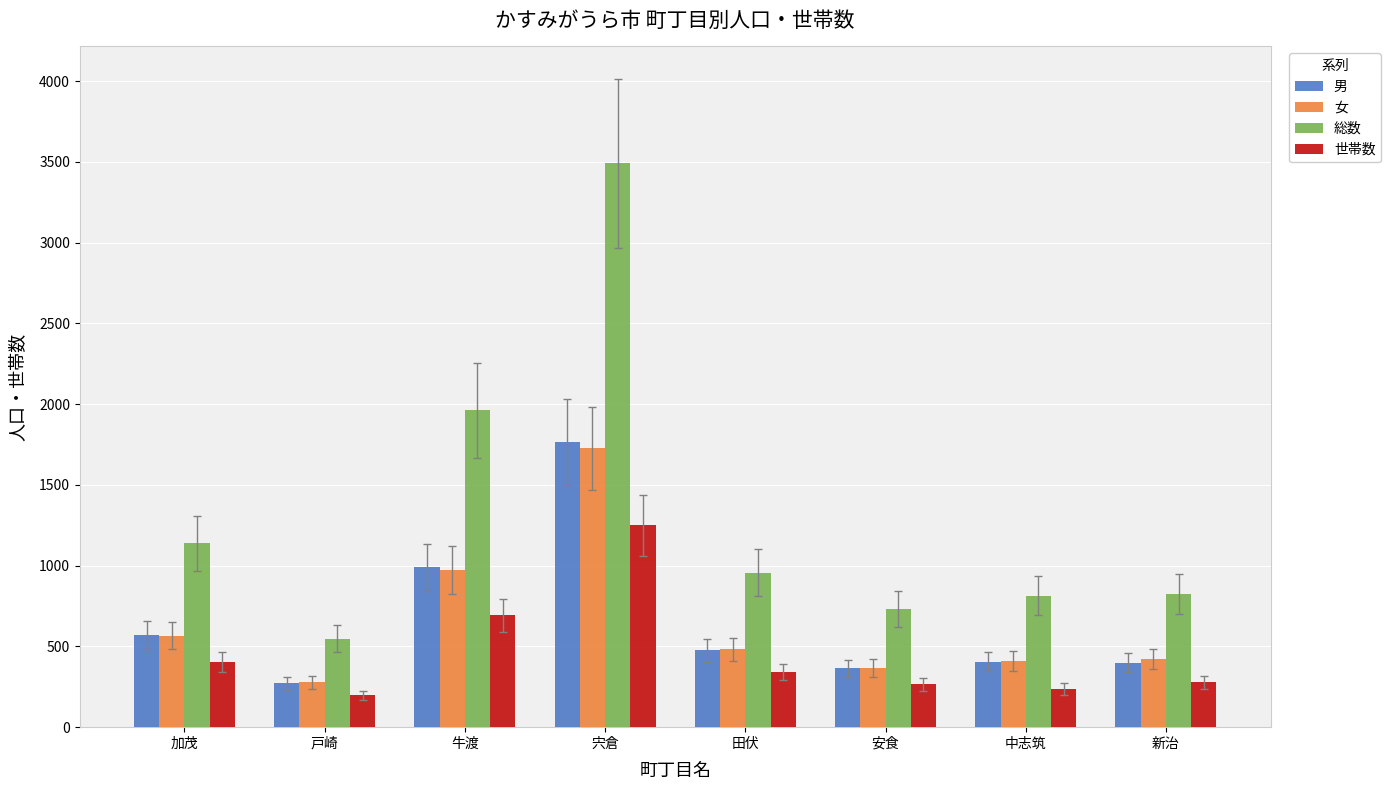

What is the difference between the second highest and second lowest values in the 女 series?

606